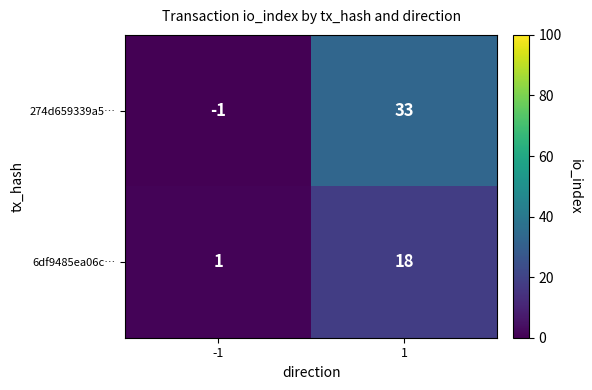

The 274d659339a5… series shows -1 at -1. True or false?

True